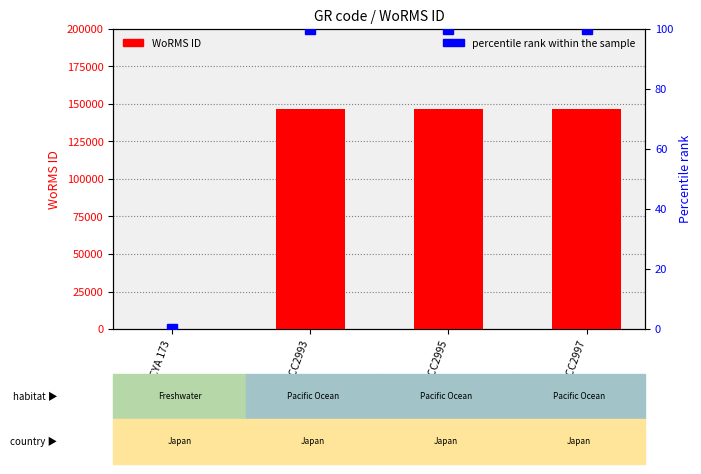

How many groups of bars are there?

4